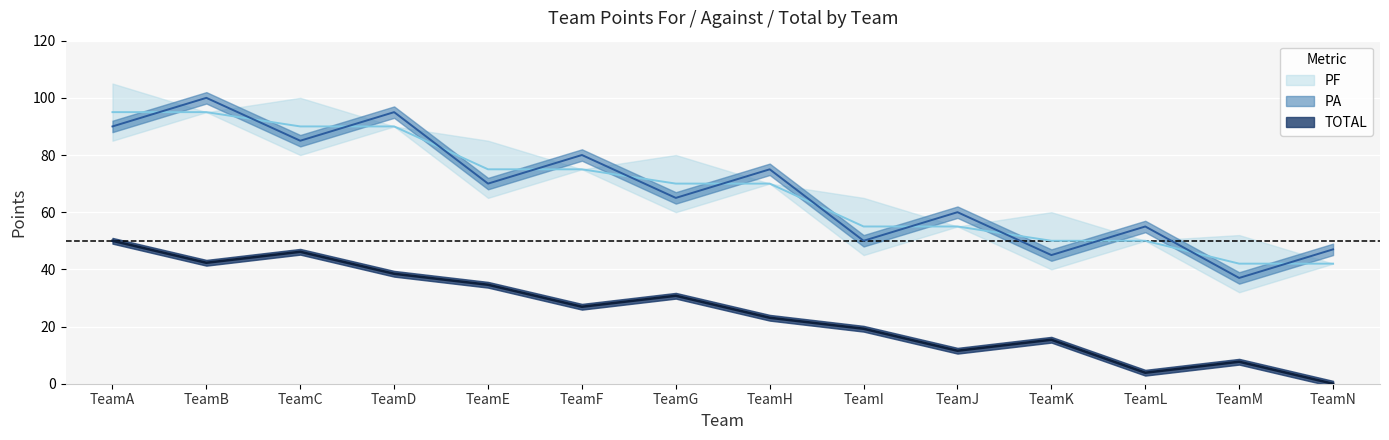

Rank the series at TeamL from lowest to highest value.

PF, PA